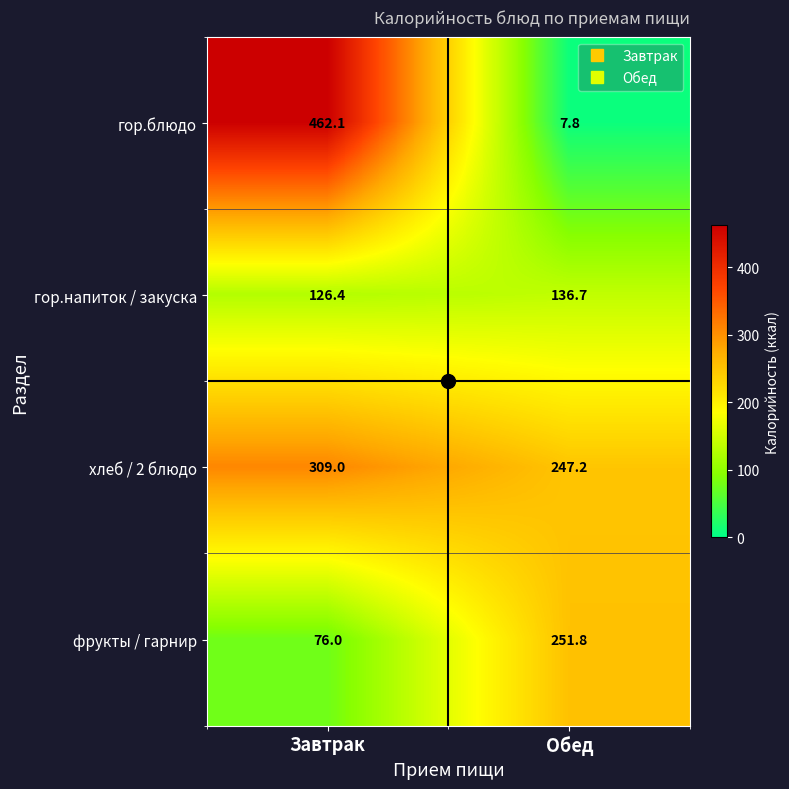

Which series has the widest spread of values?

гор.блюдо